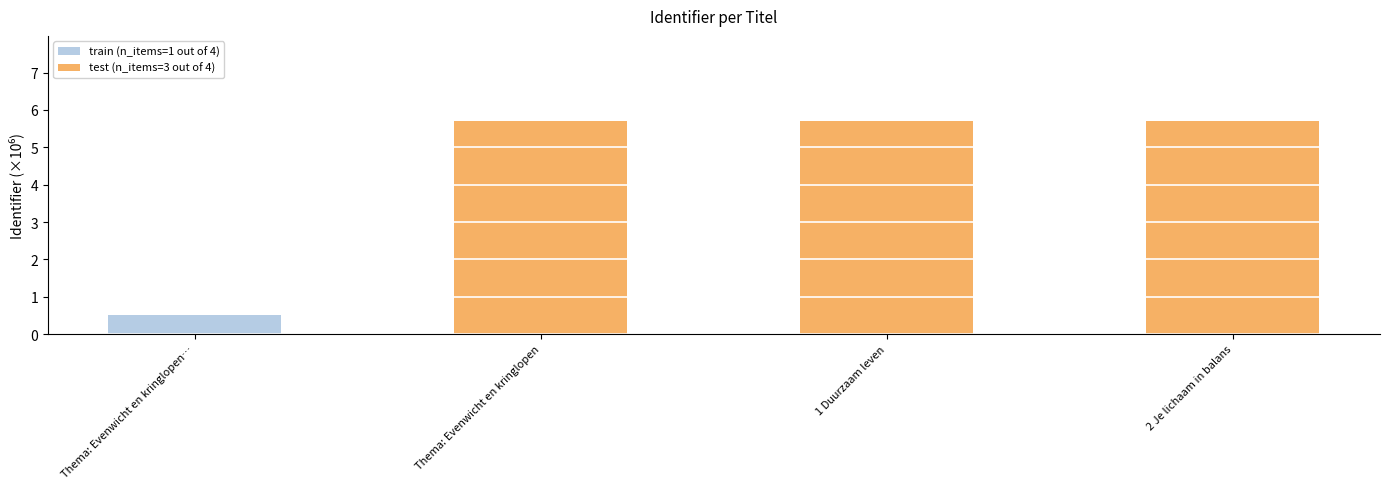

Which series has the largest total across all categories?

test (n_items=3 out of 4)